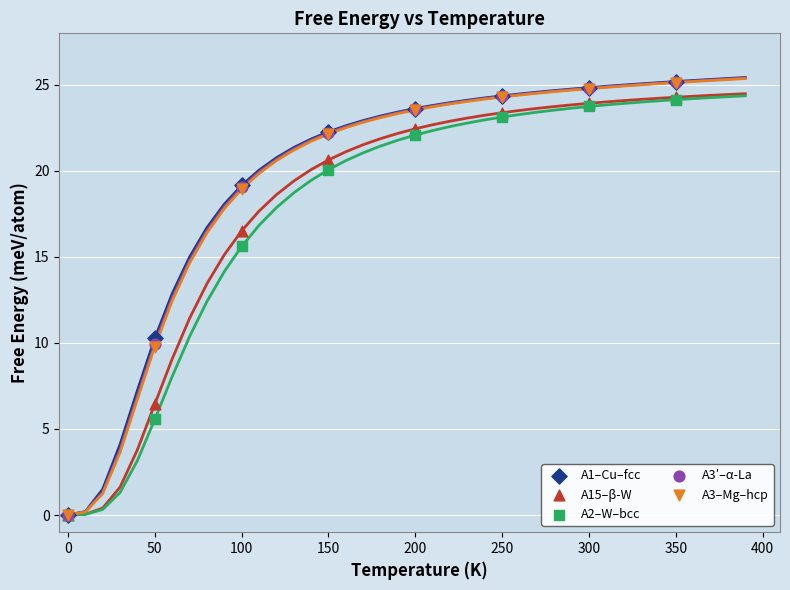

Which series has the largest Y range (max minus min)?

A1–Cu–fcc